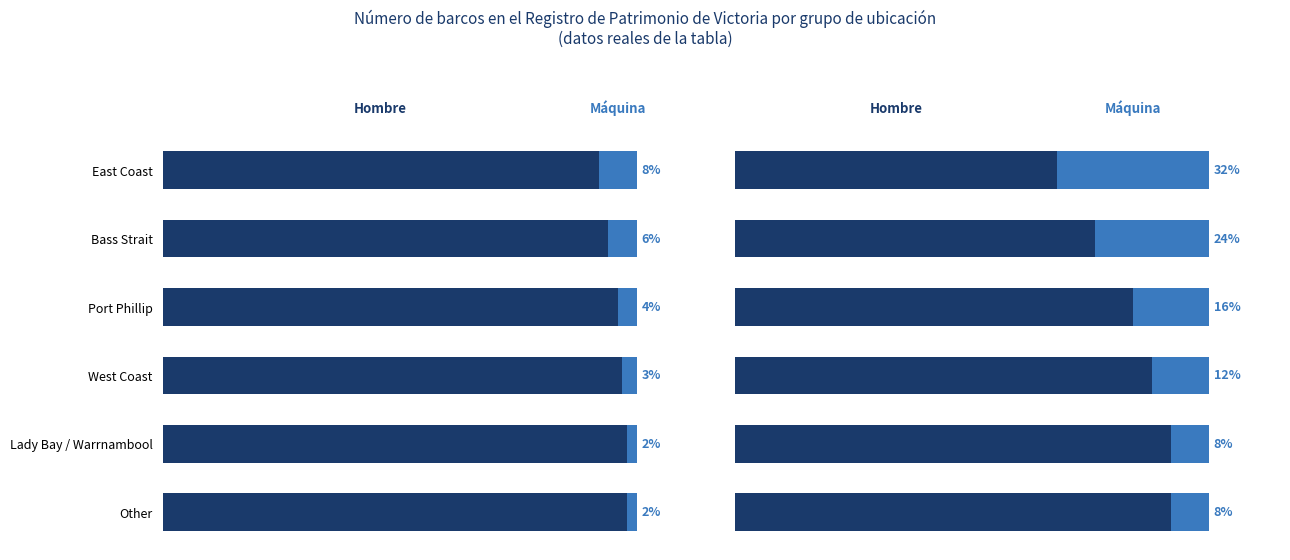

Count the Hombre values in the range 76 to 92.

5